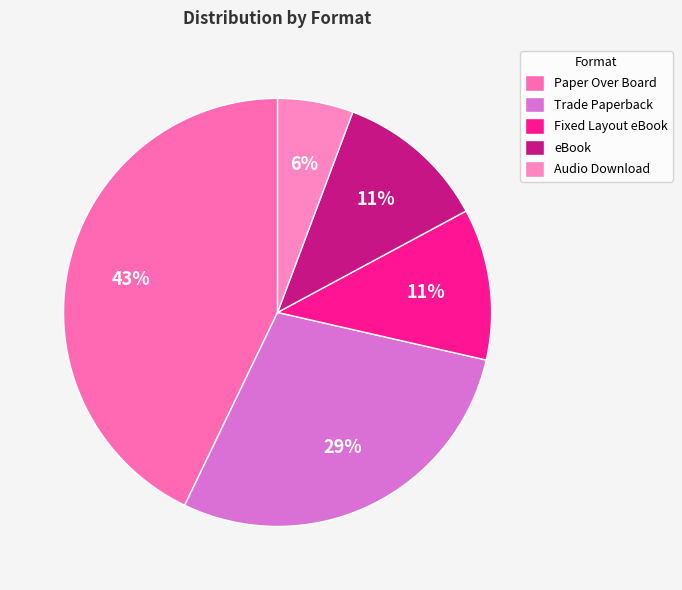

Is eBook the majority of the pie?

No